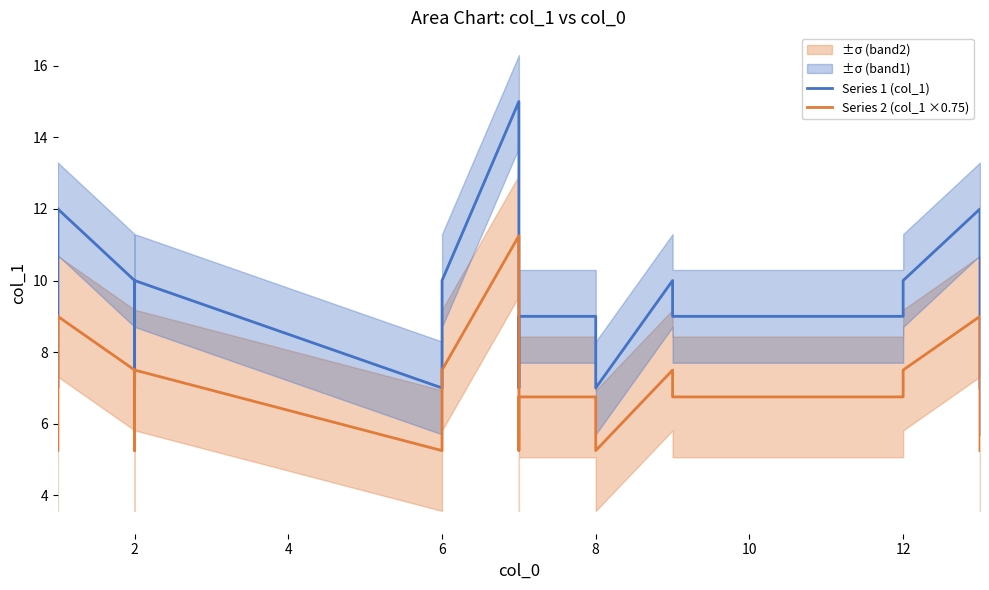

The Series 1 (col_1) series shows 17.9 at 16. True or false?

False